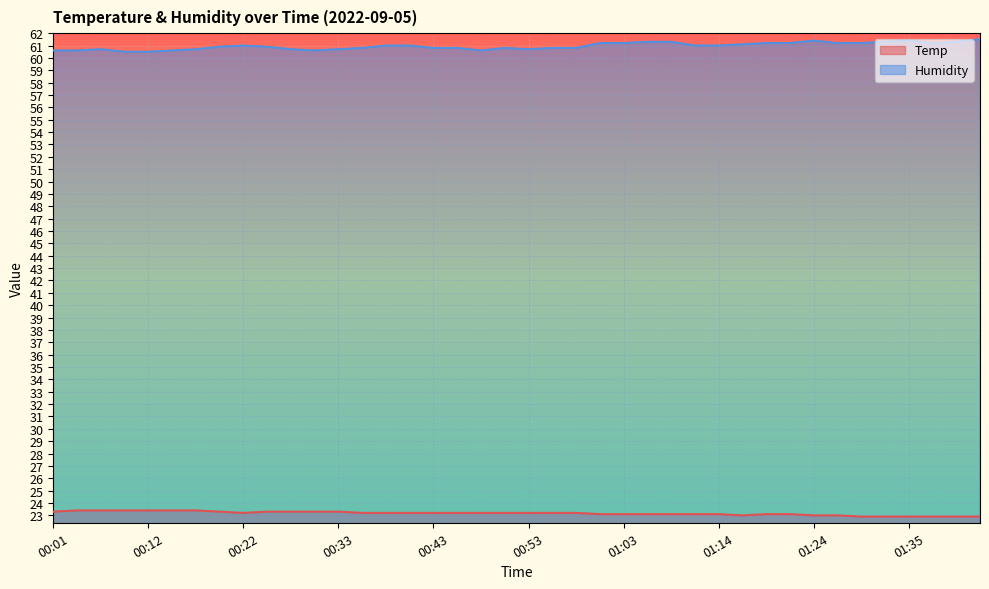

Where is Humidity nearest to the value 61?

00:22